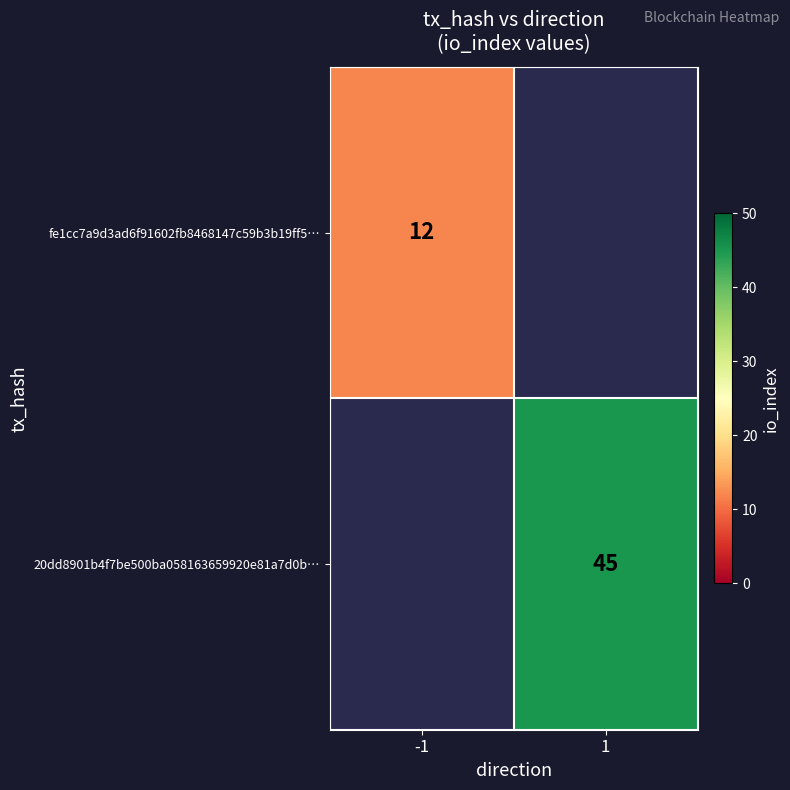

Which has a higher value, 1 or -1?

-1